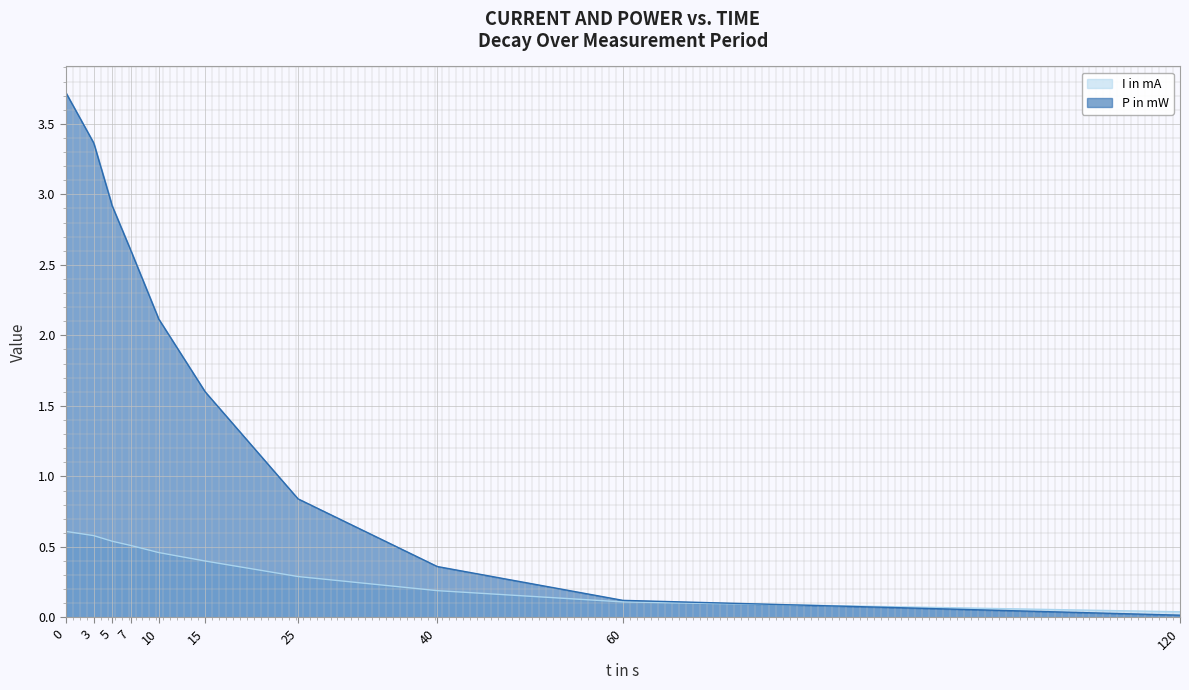

Rank the series by their average value, from highest to lowest.

P in mW, I in mA